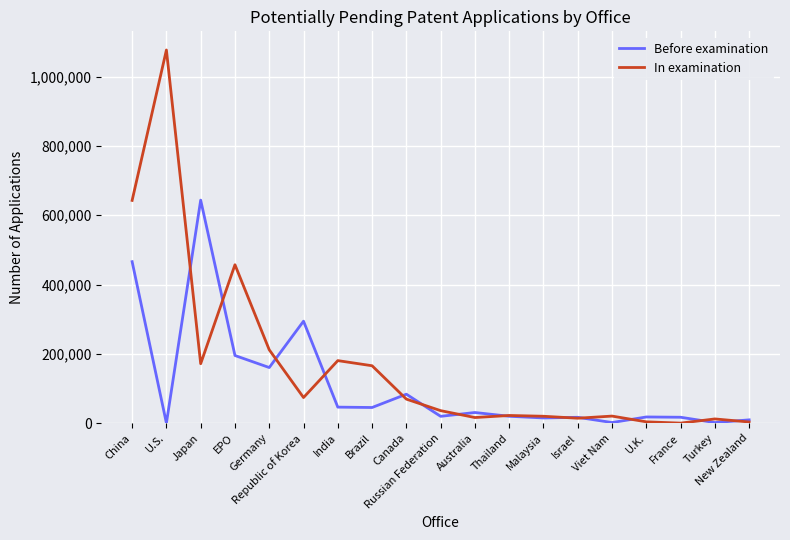

Which label corresponds to the largest value in the chart?

U.S.